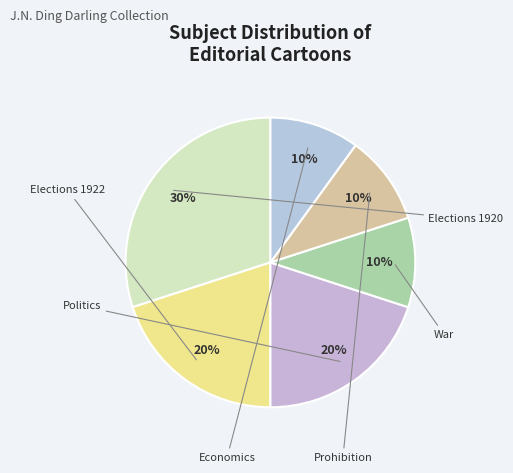

Is there any slice that represents more than half of the pie?

No